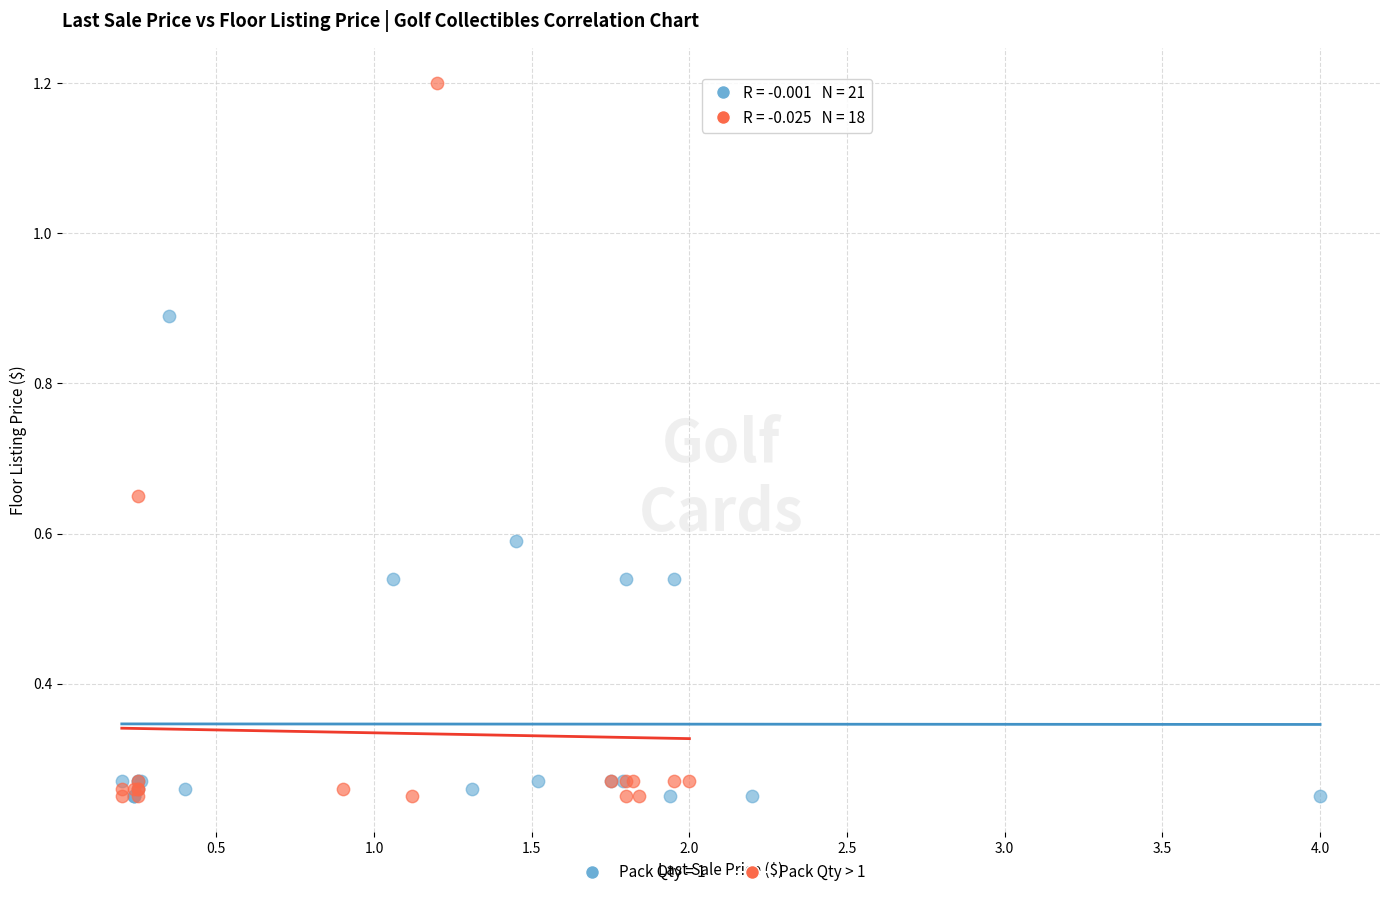

Which series contains the highest Y value?

Pack Qty > 1